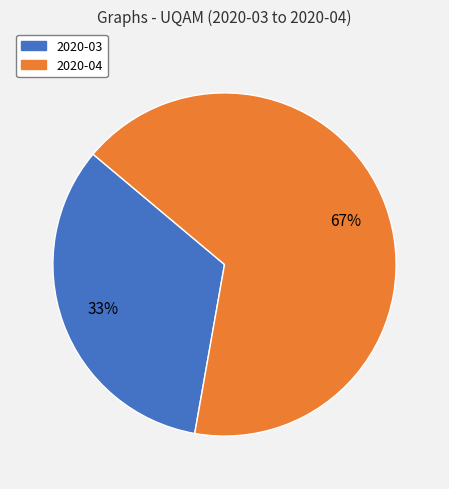

Combined, do 2020-03 and 2020-04 account for over 50%?

Yes